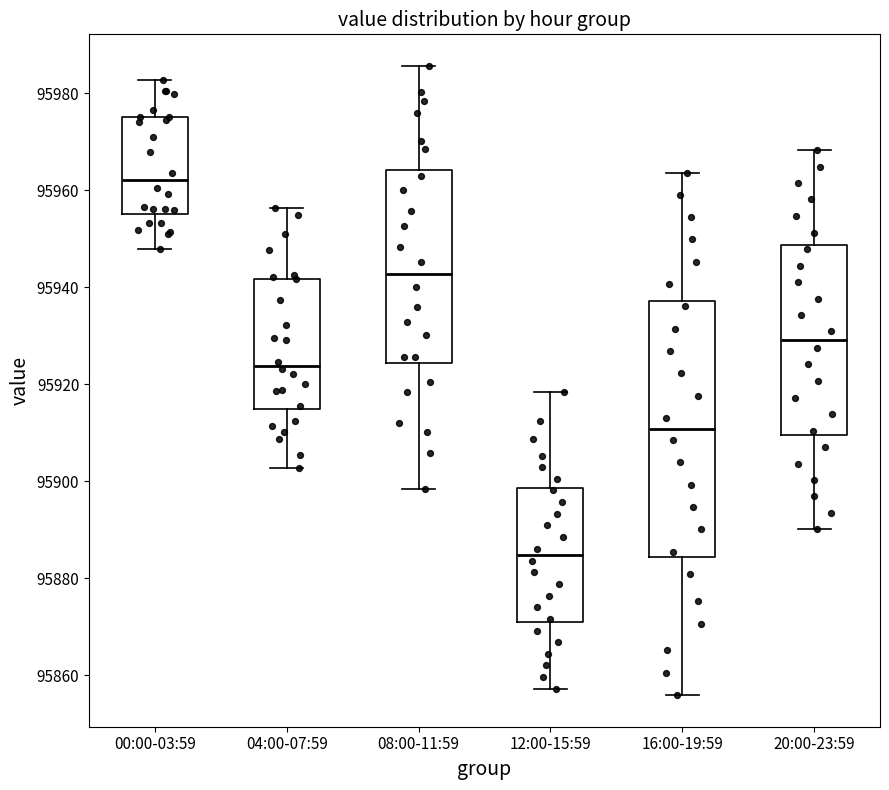

Reading left to right, transcribe this box plot: for each box, give where its median line is, the range the box spans, and where its two whiskers end, as read against the y-axis. The values are not printed on the chart, so give them approximately, as read against the axis.

00:00-03:59: median 95962, box 95956 to 95976, whiskers 95948 to 95982
04:00-07:59: median 95924, box 95914 to 95942, whiskers 95902 to 95956
08:00-11:59: median 95942, box 95924 to 95964, whiskers 95898 to 95986
12:00-15:59: median 95884, box 95872 to 95898, whiskers 95858 to 95918
16:00-19:59: median 95910, box 95884 to 95938, whiskers 95856 to 95964
20:00-23:59: median 95930, box 95910 to 95948, whiskers 95890 to 95968